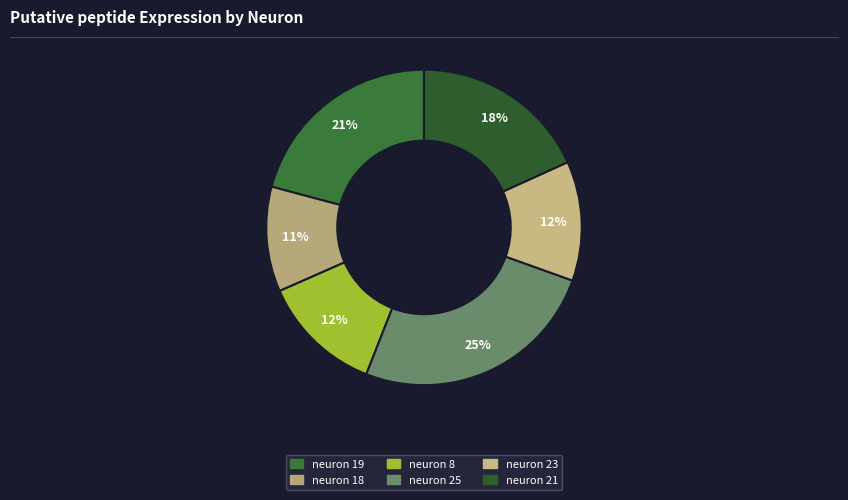

Is neuron 21 the majority of the pie?

No